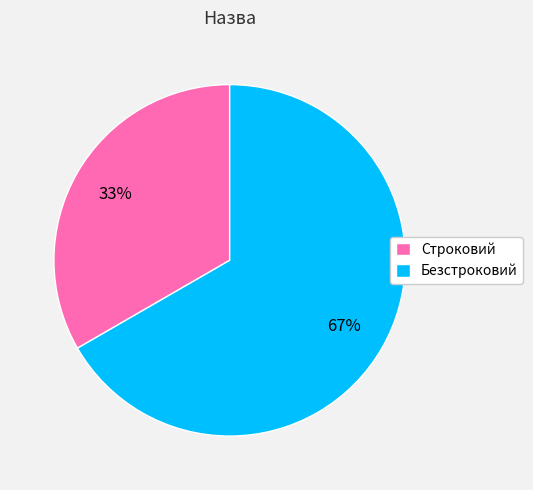

Which slice represents more than half of the pie?

Безстроковий